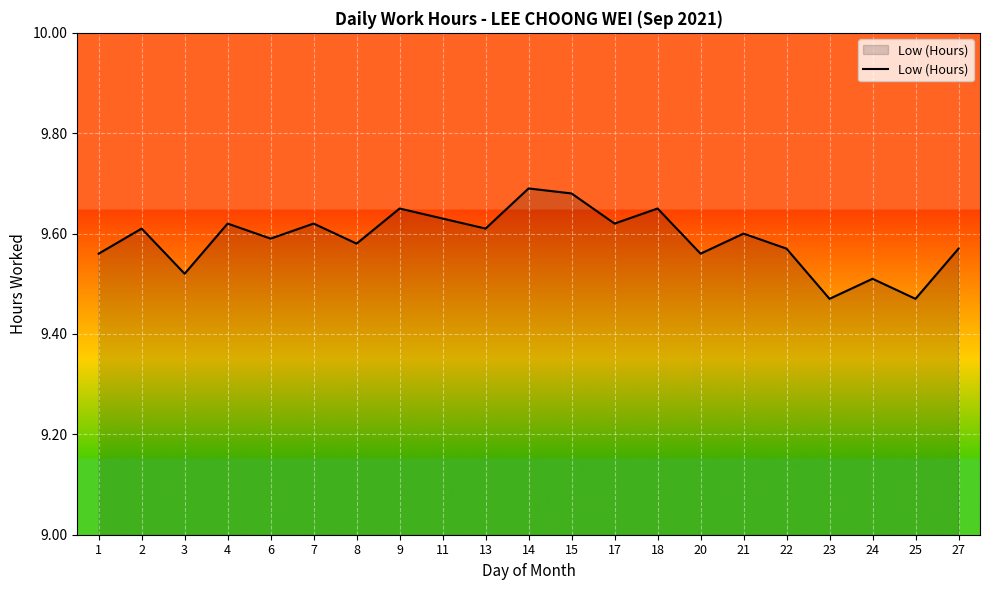

What is the change in value from 3 to 4?

+0.1